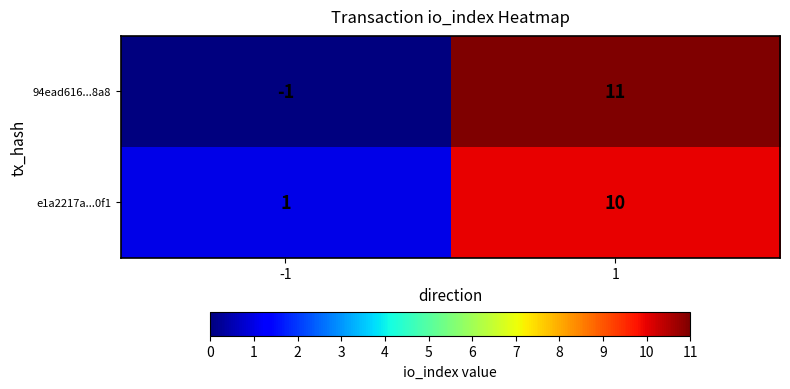

Which series changed the most between -1 and 1?

94ead616...8a8